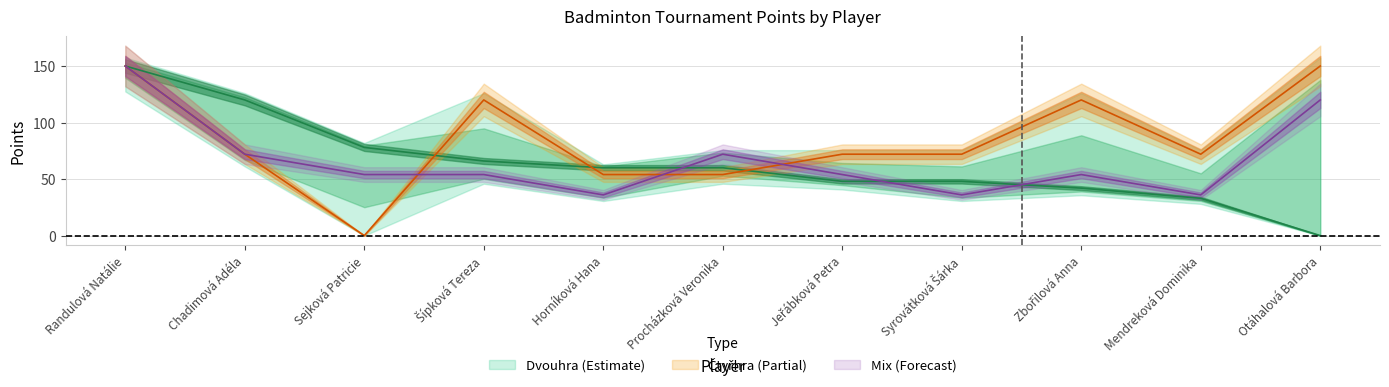

How many Mix Body values are between 36 and 72?

9